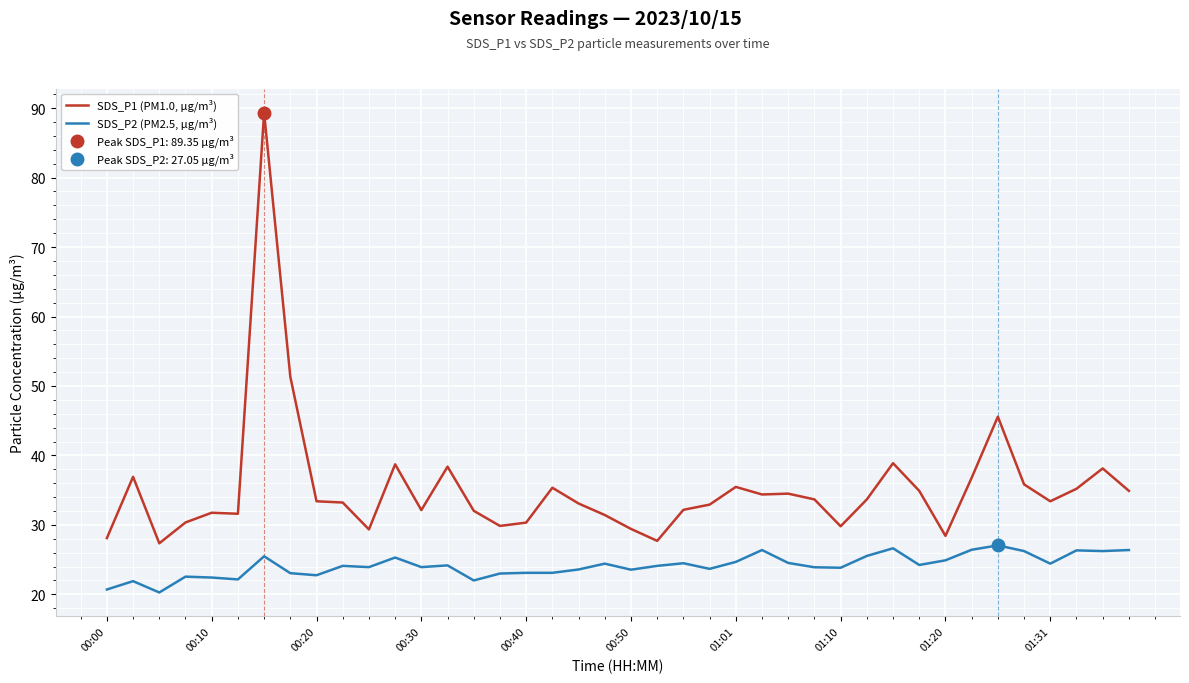

How many categories are shown in the chart?

40